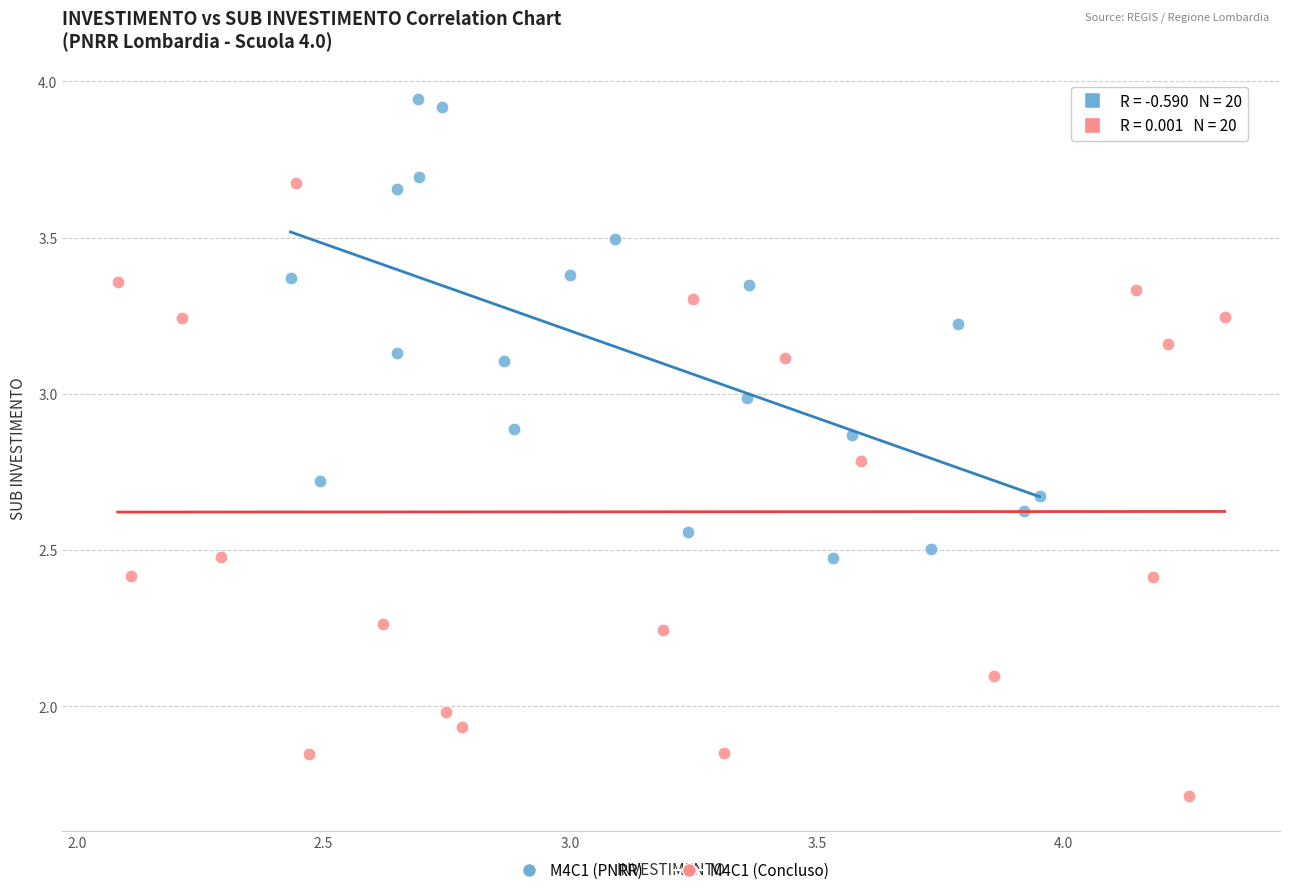

Which series contains the highest Y value?

M4C1 (PNRR)